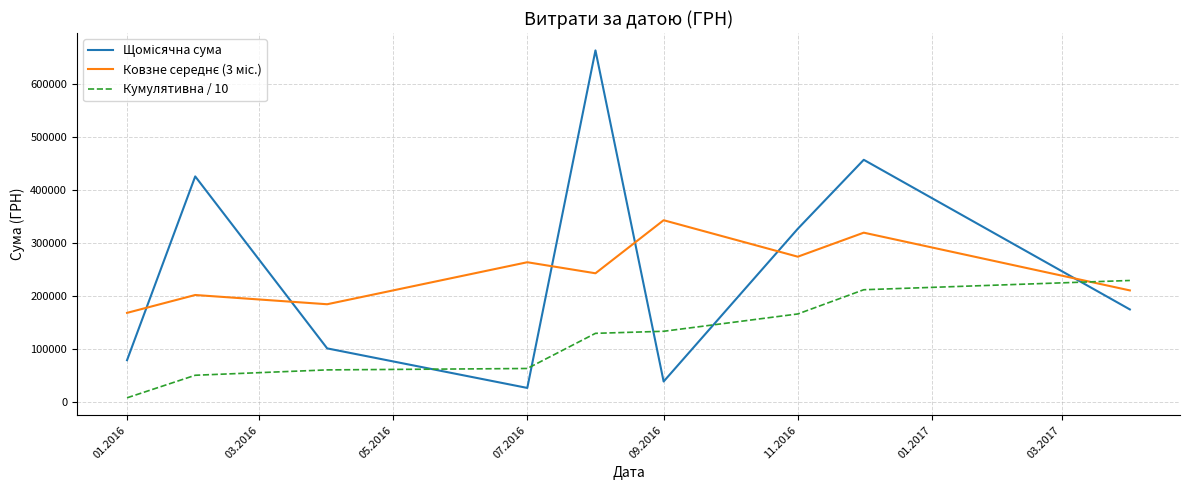

What is the difference between the maximum and minimum values in the Кумулятивна / 10 series?

221269.0